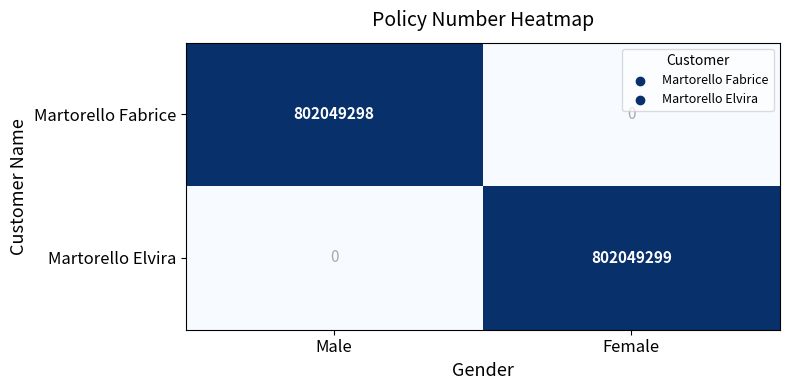

At which category is the sum across all series the highest?

Female